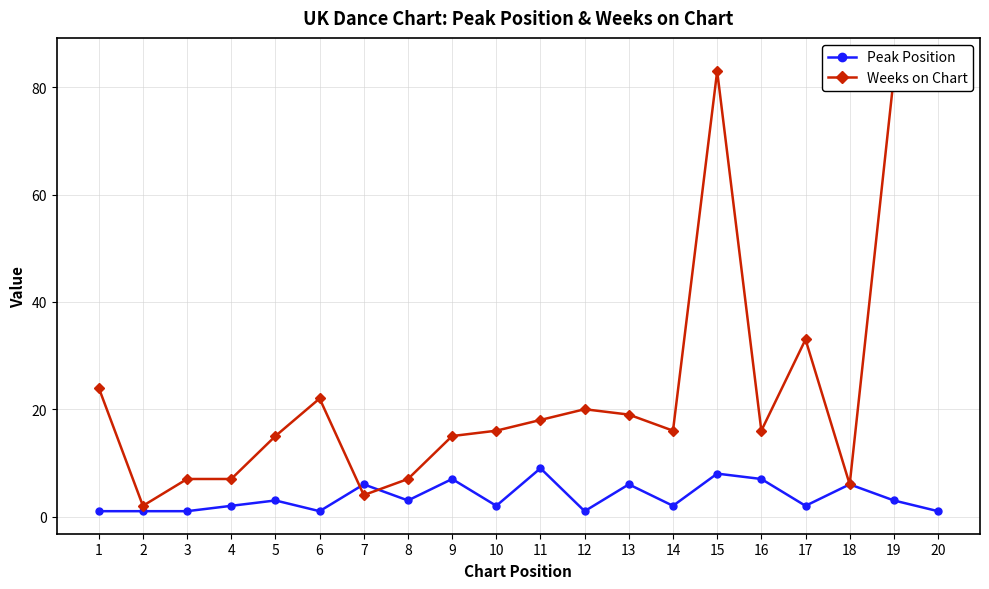

What is the minimum value for Weeks on Chart?

2